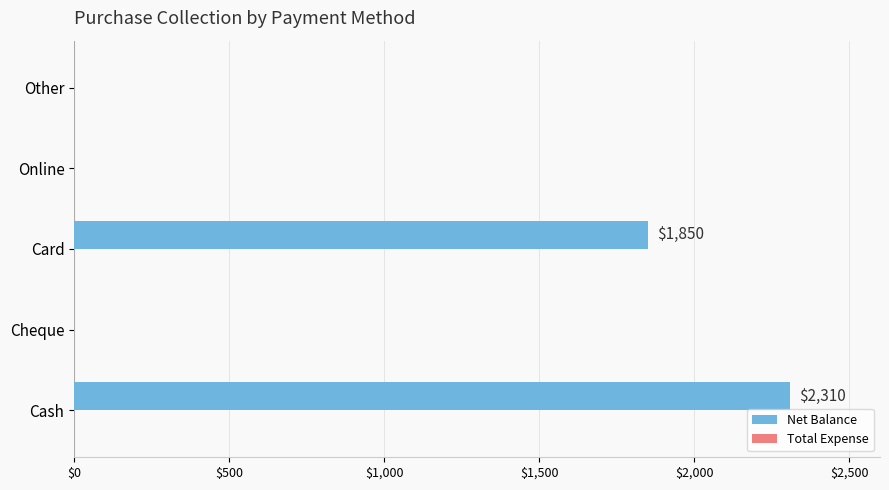

Are the bars horizontal?

Yes